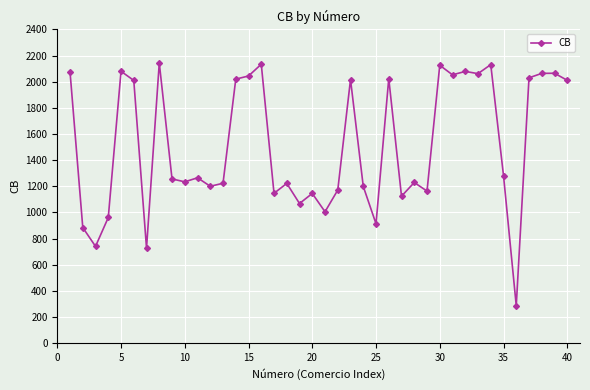

True or false: there are more than 0 points higher than both neighbors.

True